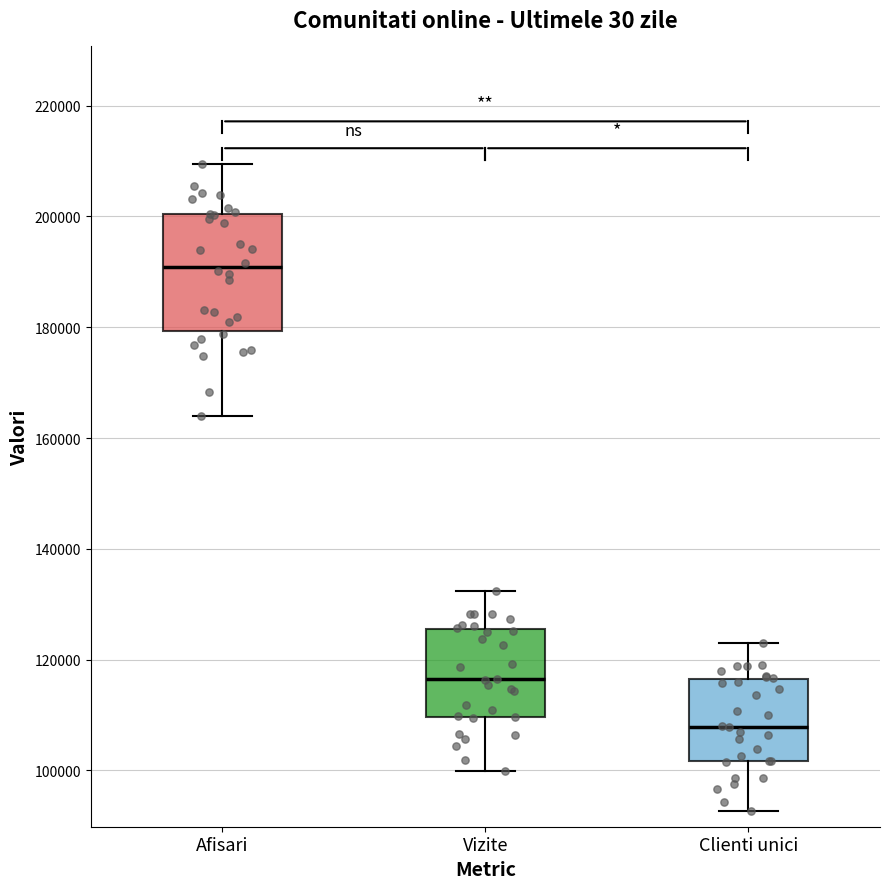

Comparing the boxes themselves (not the whiskers), which one is the tallest?

Afisari